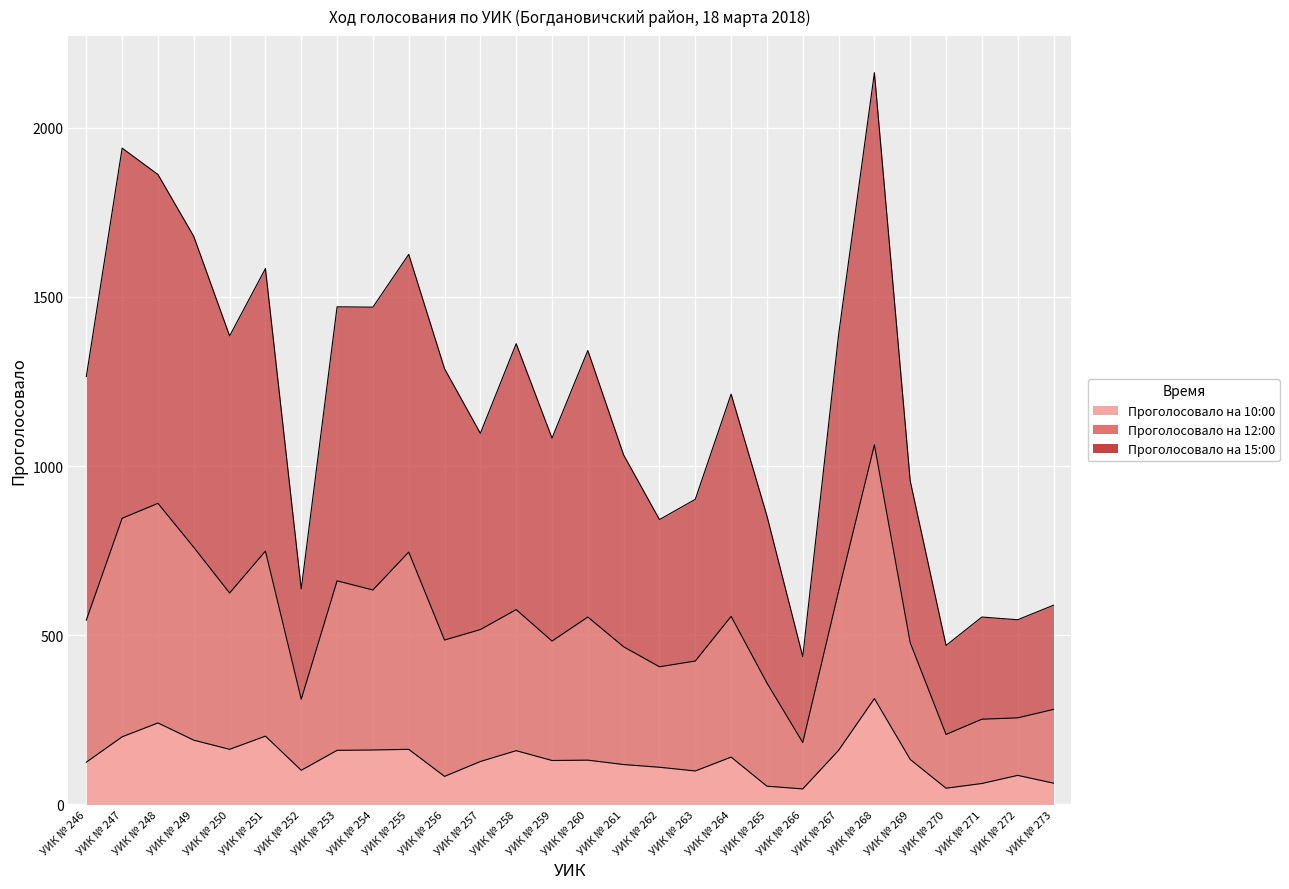

Which series has the largest total across all categories?

Проголосовало на 15:00